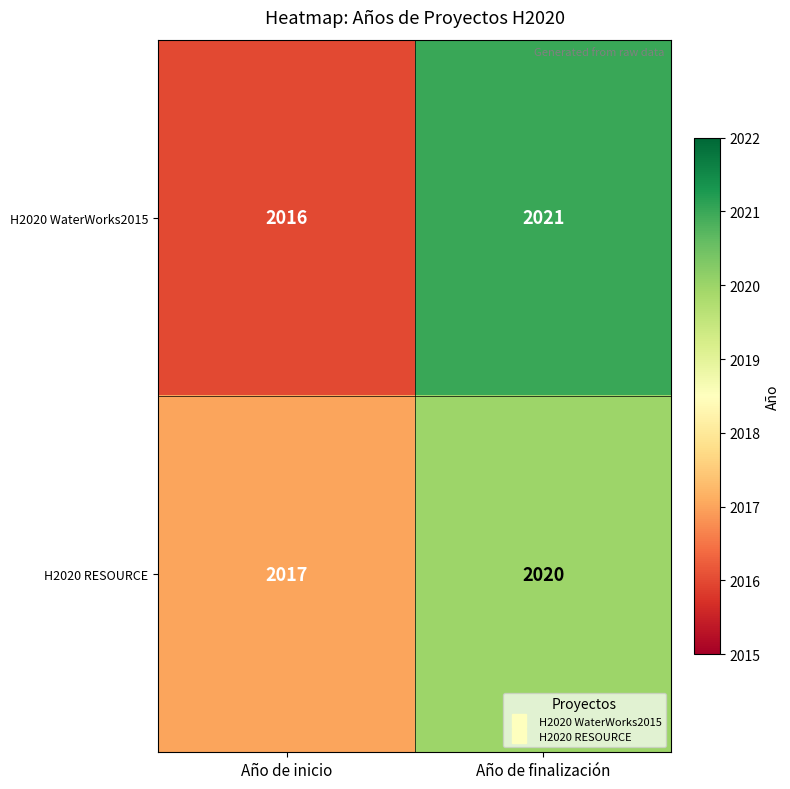

At which label is H2020 WaterWorks2015 closest to 2018?

Año de inicio